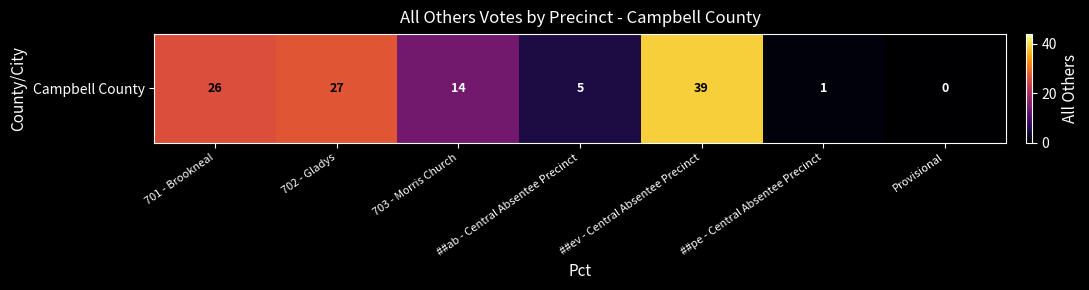

Where is the data nearest to the value 19?

703 - Morris Church